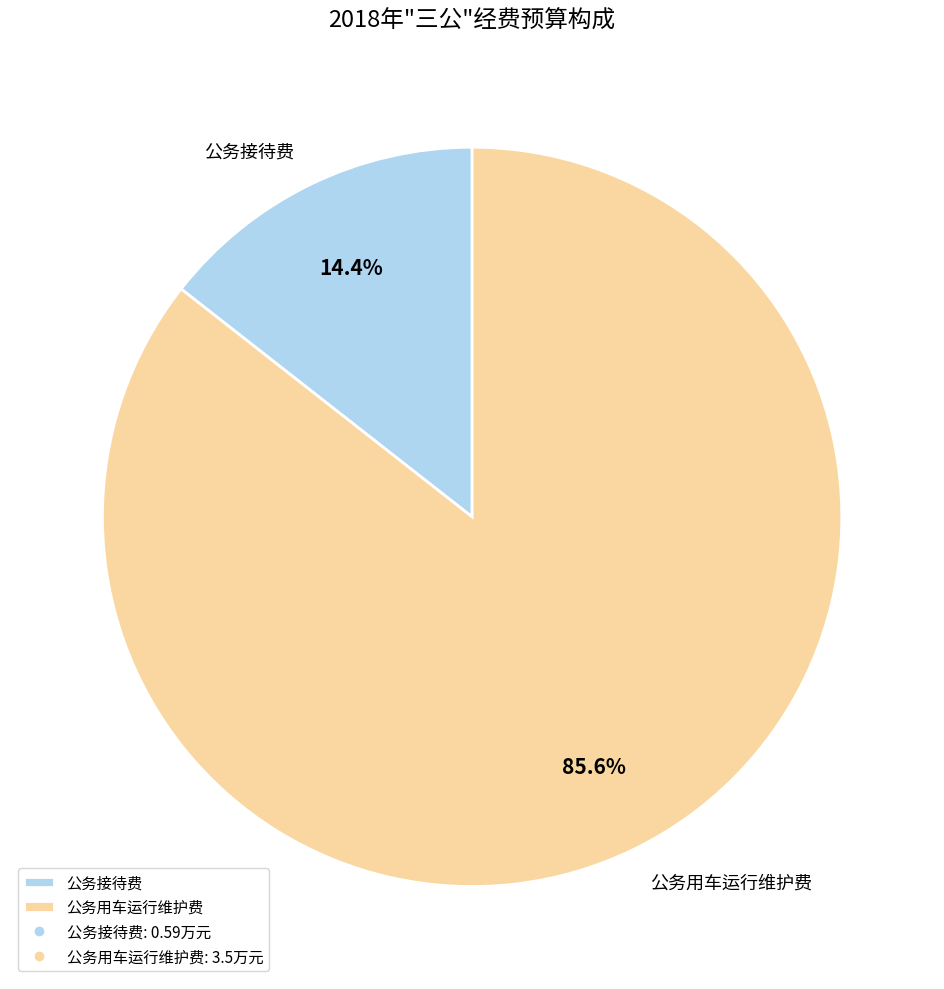

Which category accounts for the majority?

公务用车运行维护费